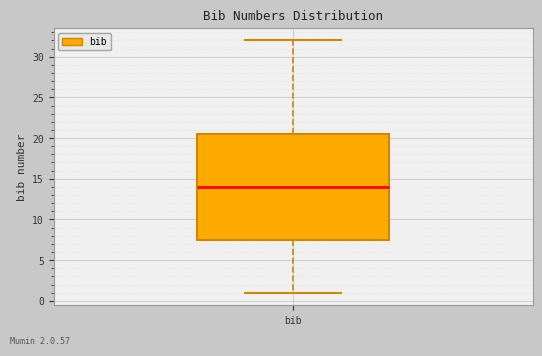

Transcribe this box plot: give where the median line is, the range the box spans, and where the two whiskers end, as read against the y-axis. The values are not printed on the chart, so give them approximately, as read against the axis.

median 14.0, box 7.5 to 20.5, whiskers 1.0 to 32.0